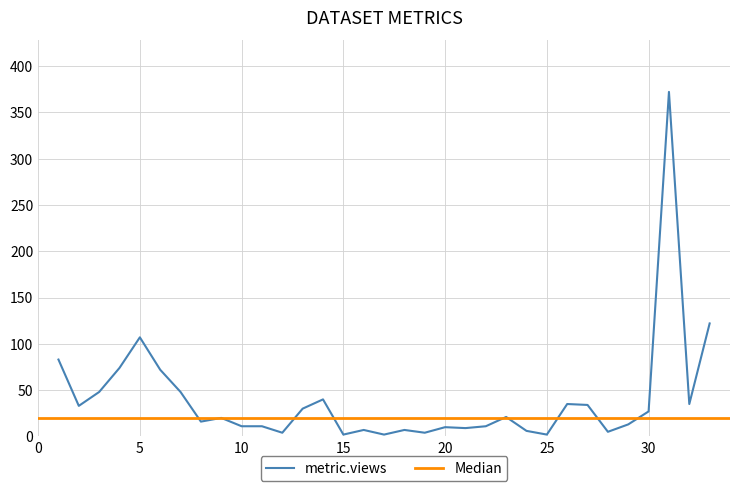

Where is the first local minimum for metric.views?

2